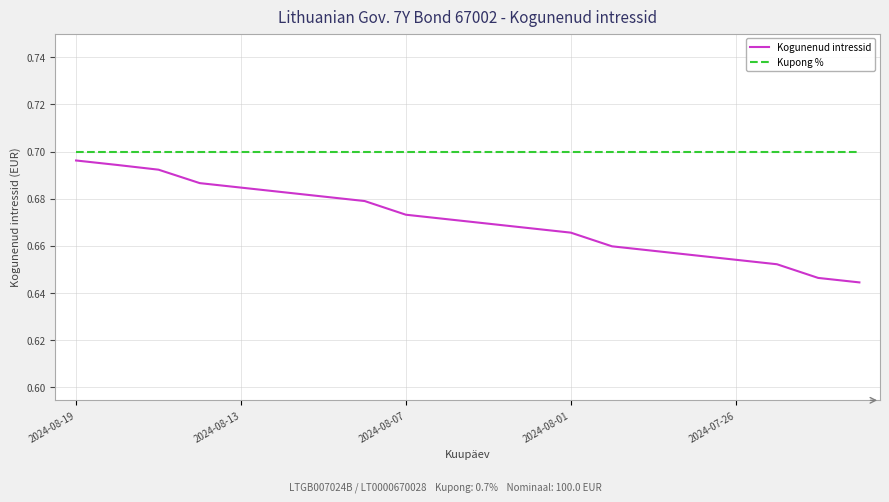

True or false: Kogunenud intressid has more than 0 interior local peaks.

False